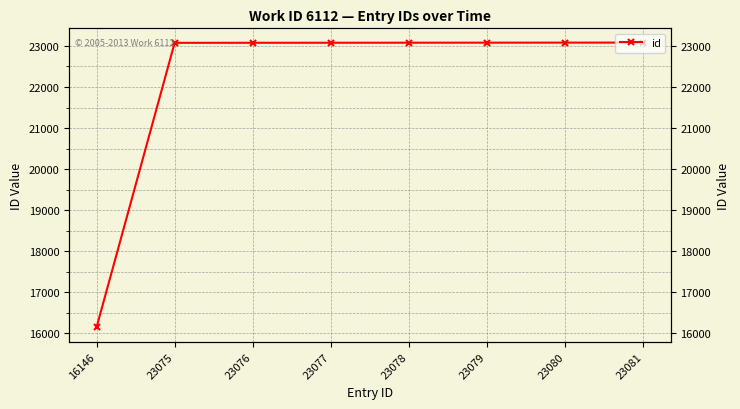

Rank the categories by value from highest to lowest.

23081, 23080, 23079, 23078, 23077, 23076, 23075, 16146